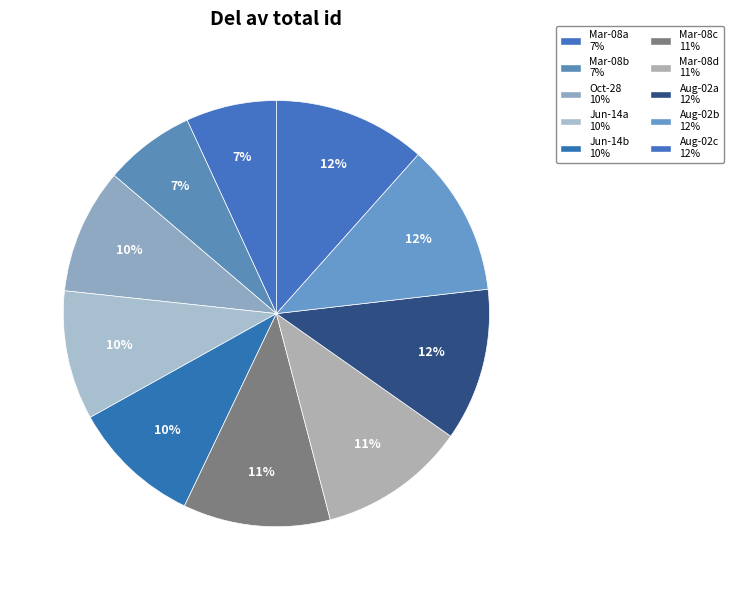

To the nearest percent, what is the average slice percentage?

10%